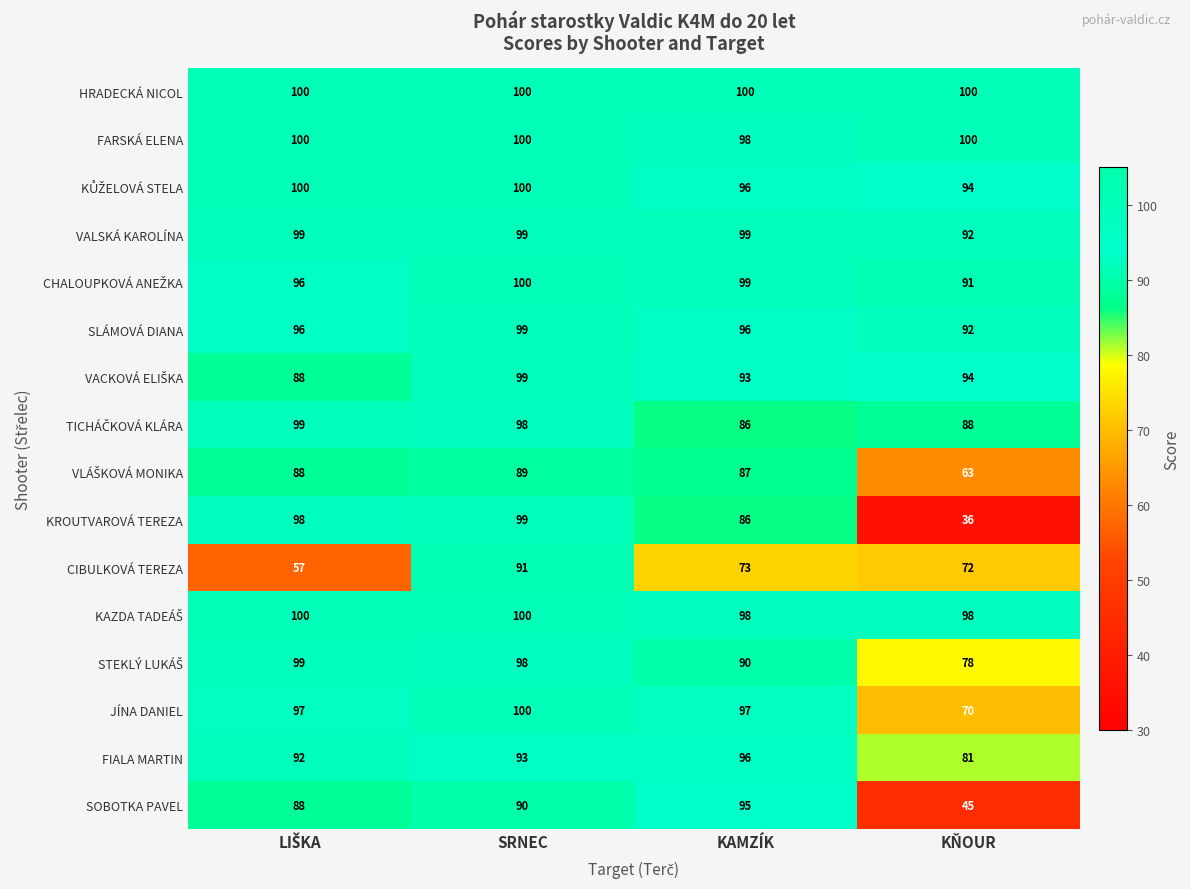

The value of SOBOTKA PAVEL at SRNEC is 90. True or false?

True